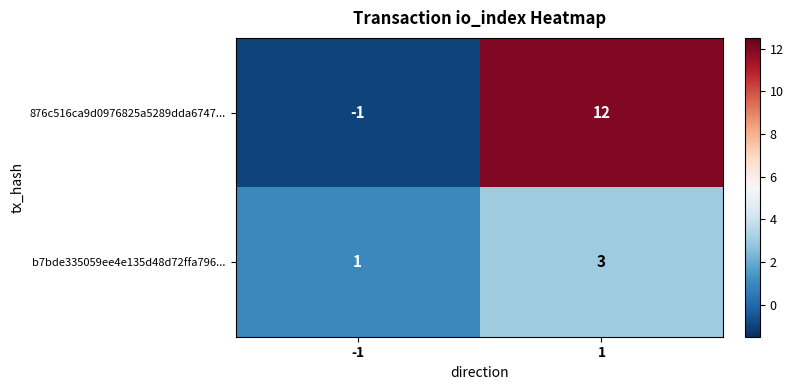

What is the maximum value for b7bde335059ee4e135d48d72ffa796...?

3